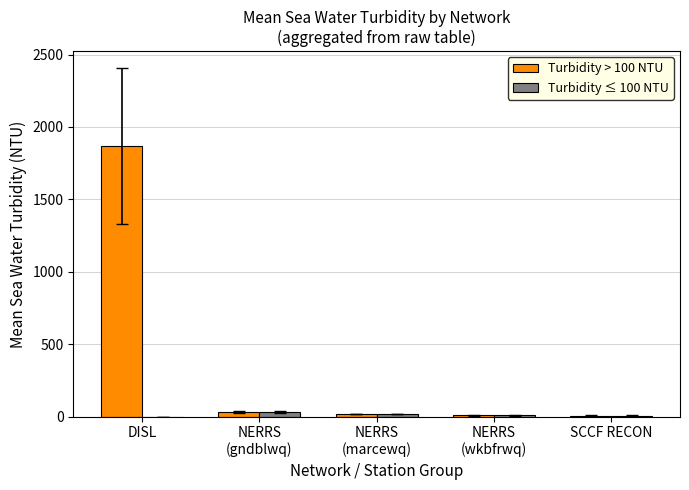

Is it true that Turbidity ≤ 100 NTU equals 0.0 at DISL?

True